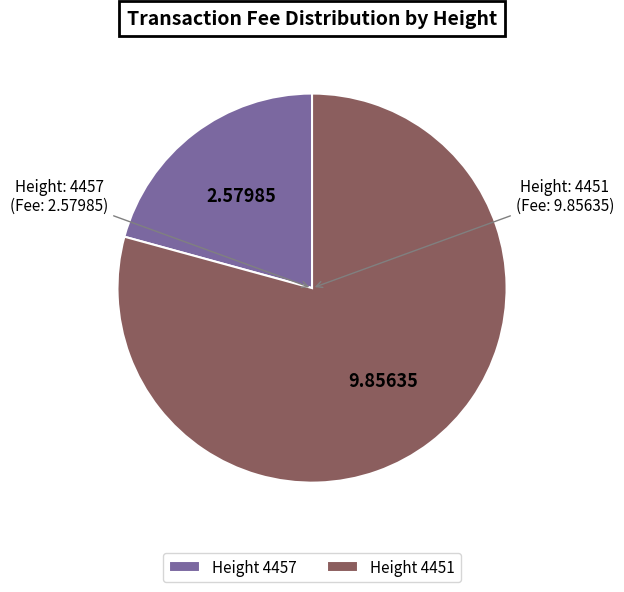

Which has a higher value, Height 4451 or Height 4457?

Height 4451